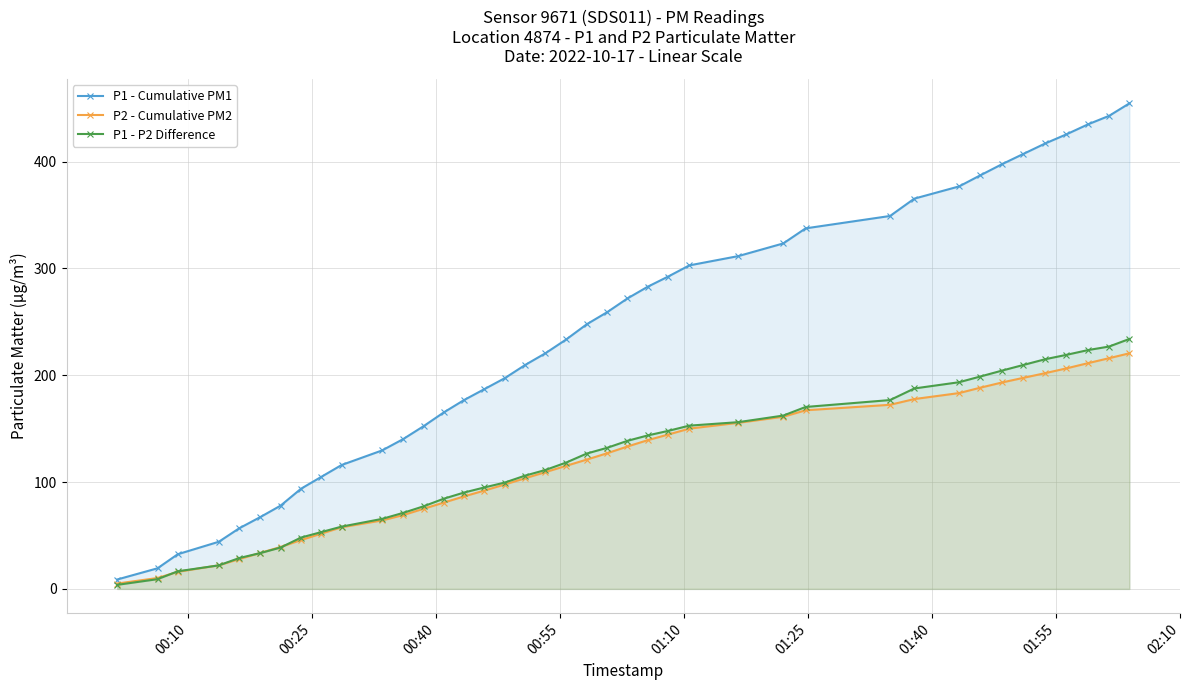

At how many categories does at least one series exceed 273?

17